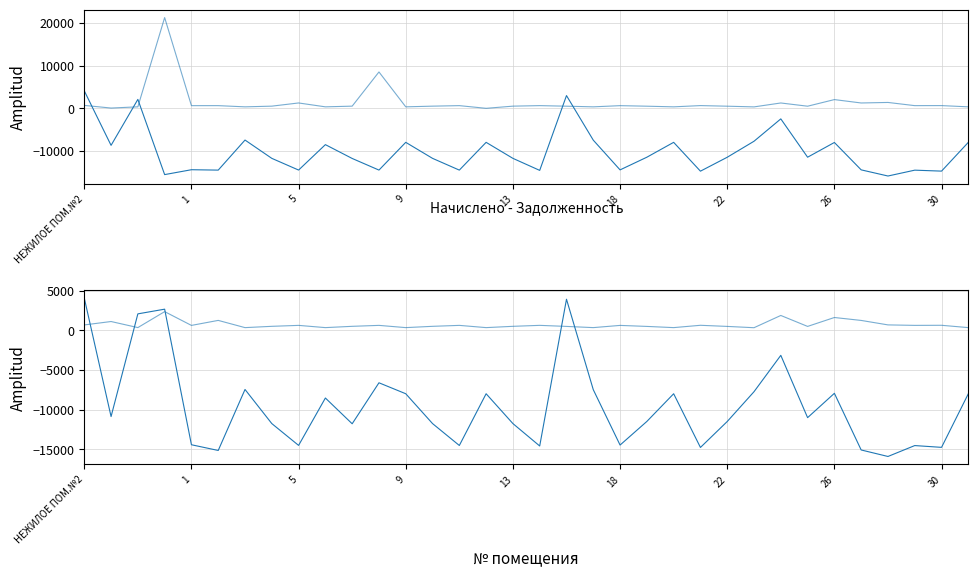

How many data points does each series have?

34